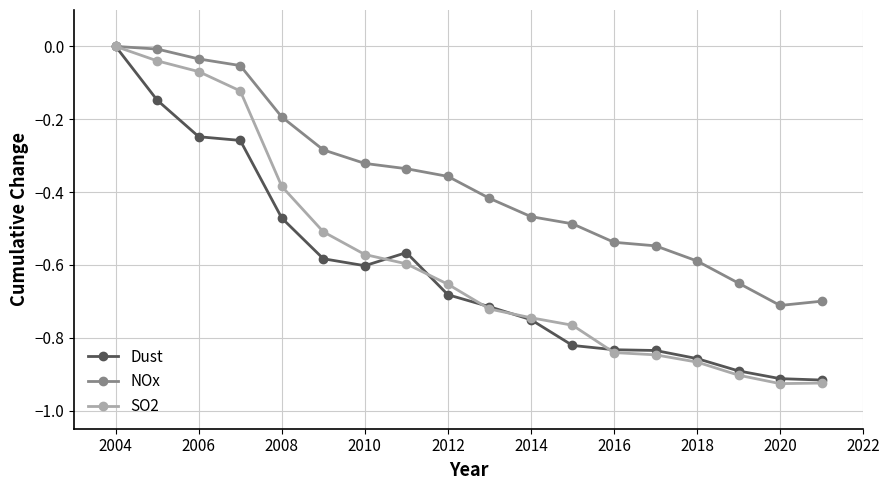

What are all the series names shown in the legend?

Dust, NOx, SO2